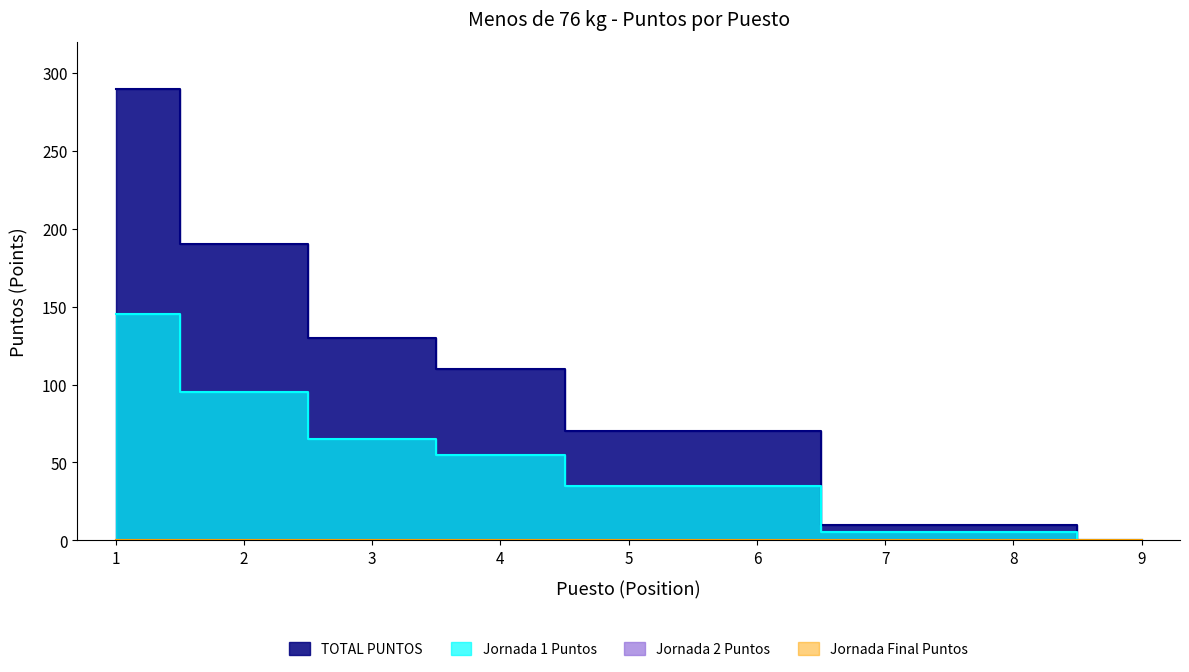

What is the value of the TOTAL PUNTOS point at the 1st from the left?

290